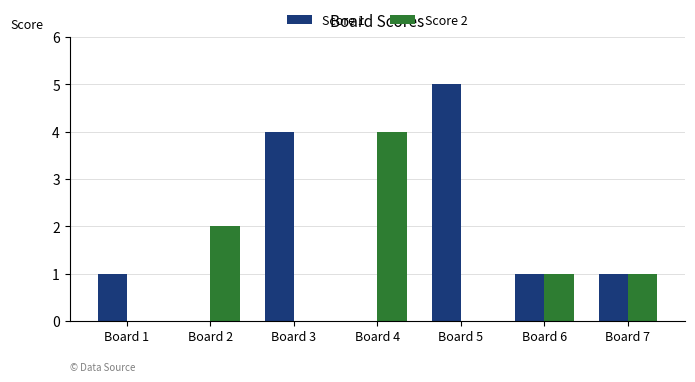

Which series changed the most between Board 4 and Board 6?

Score 2